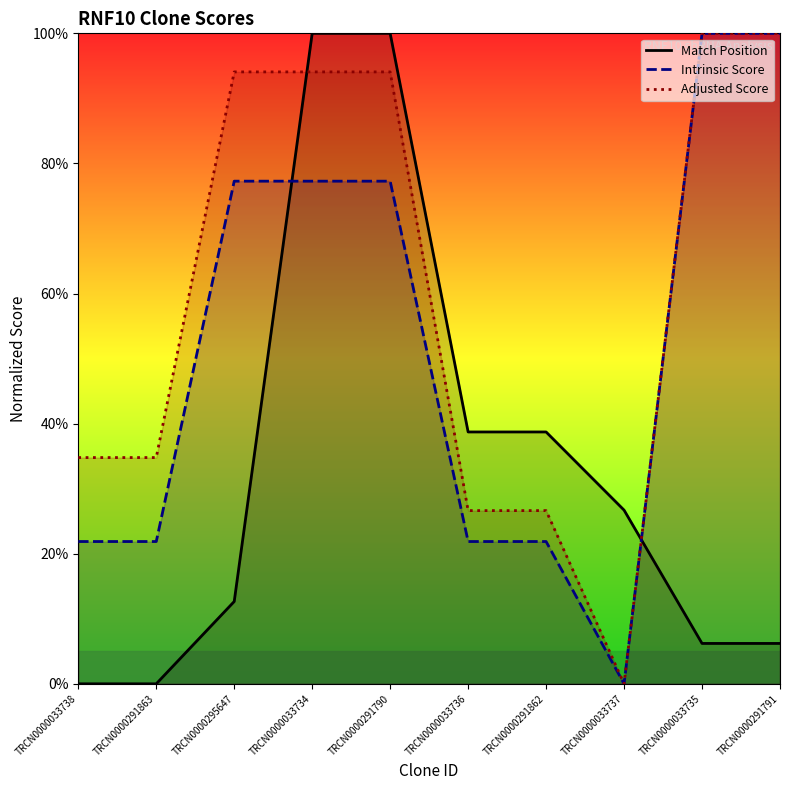

True or false: Match Position has more than 1 interior local peaks.

False